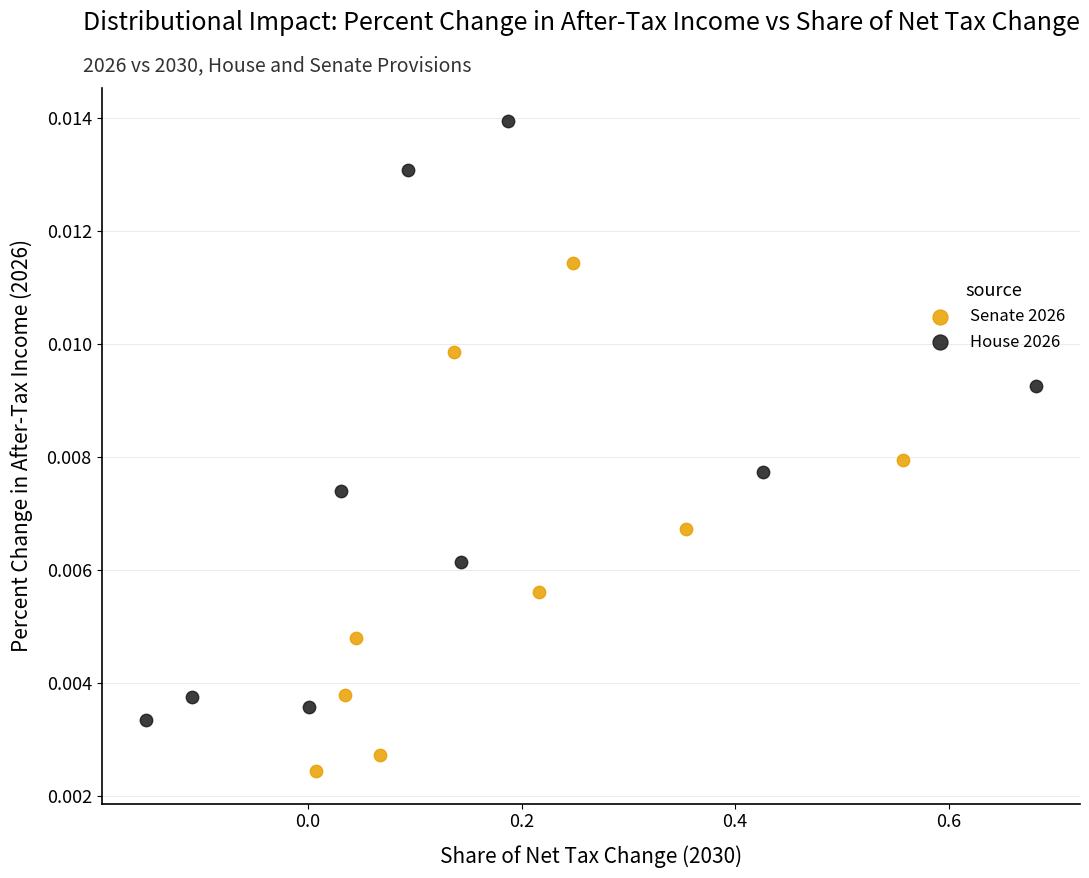

What are all the series names shown in the legend?

Senate 2026, House 2026